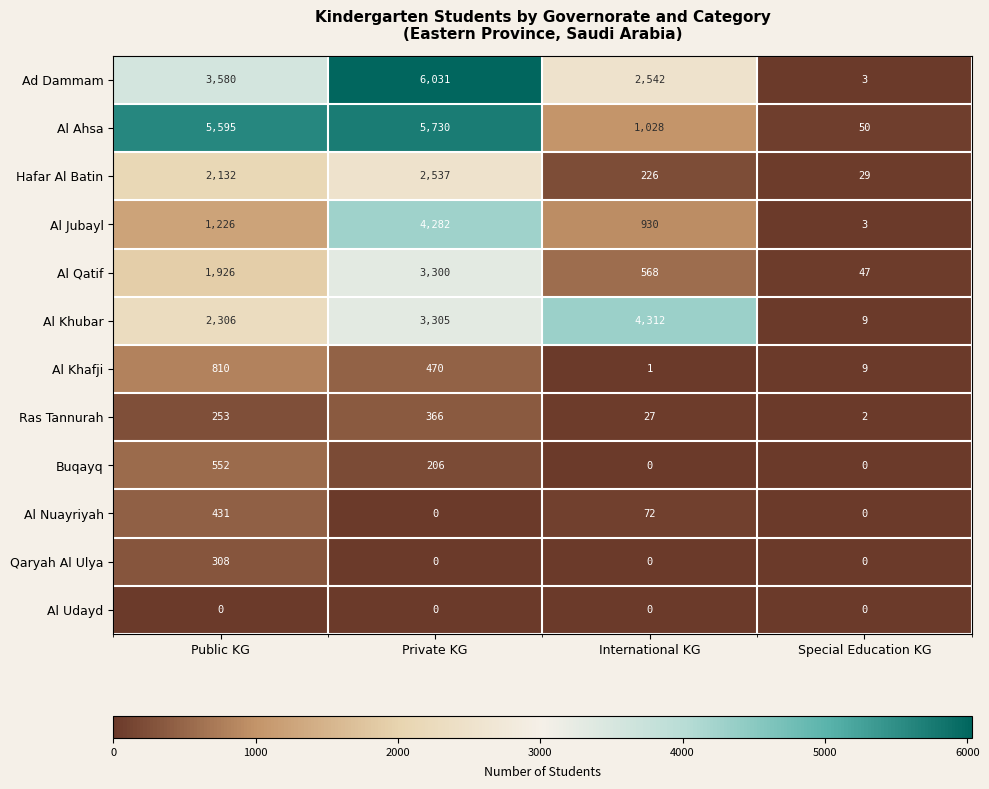

At which label is Al Khubar closest to 2160?

Public KG